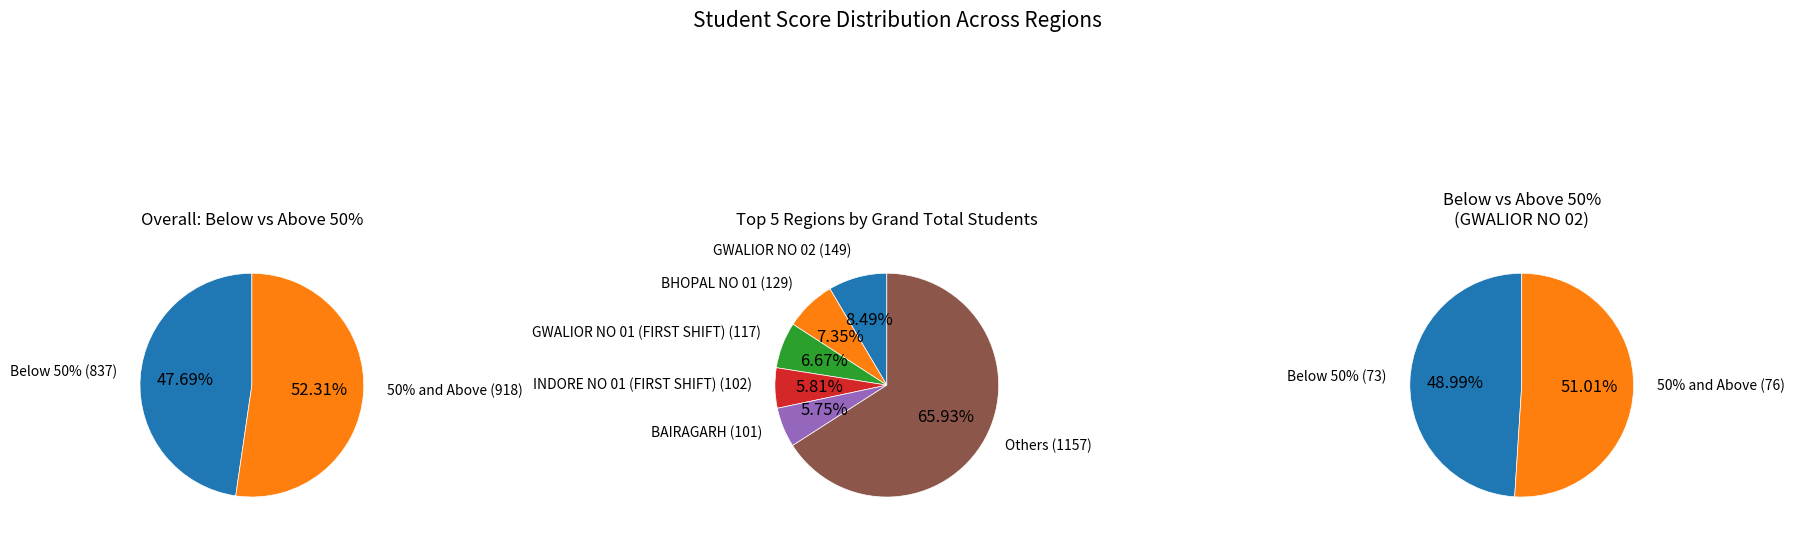

The BHIND slice represents 17% of the pie. True or false?

False